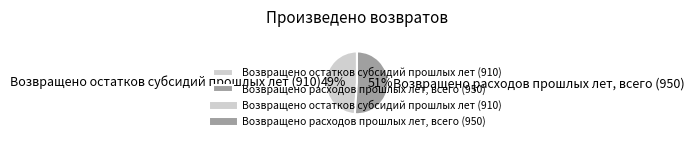

Count the number of slices in the pie.

2